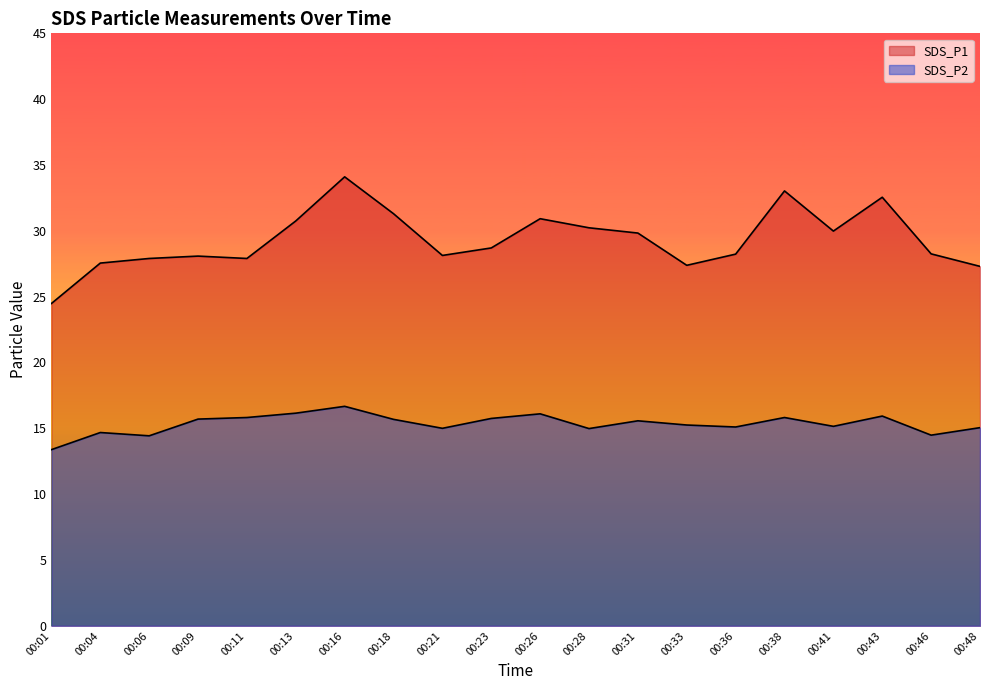

Reading left to right, list all the values displayed in this chart.

SDS_P1: 00:01=24.5	00:04=27.6	00:06=27.9	00:09=28.1	00:11=27.9	00:13=30.8	00:16=34.1	00:18=31.3	00:21=28.1	00:23=28.7	00:26=30.9	00:28=30.2	00:31=29.8	00:33=27.4	00:36=28.2	00:38=33.0	00:41=30.0	00:43=32.5	00:46=28.2	00:48=27.3
SDS_P2: 00:01=13.4	00:04=14.7	00:06=14.4	00:09=15.7	00:11=15.8	00:13=16.1	00:16=16.7	00:18=15.7	00:21=15.0	00:23=15.8	00:26=16.1	00:28=15.0	00:31=15.6	00:33=15.2	00:36=15.1	00:38=15.8	00:41=15.2	00:43=15.9	00:46=14.5	00:48=15.1